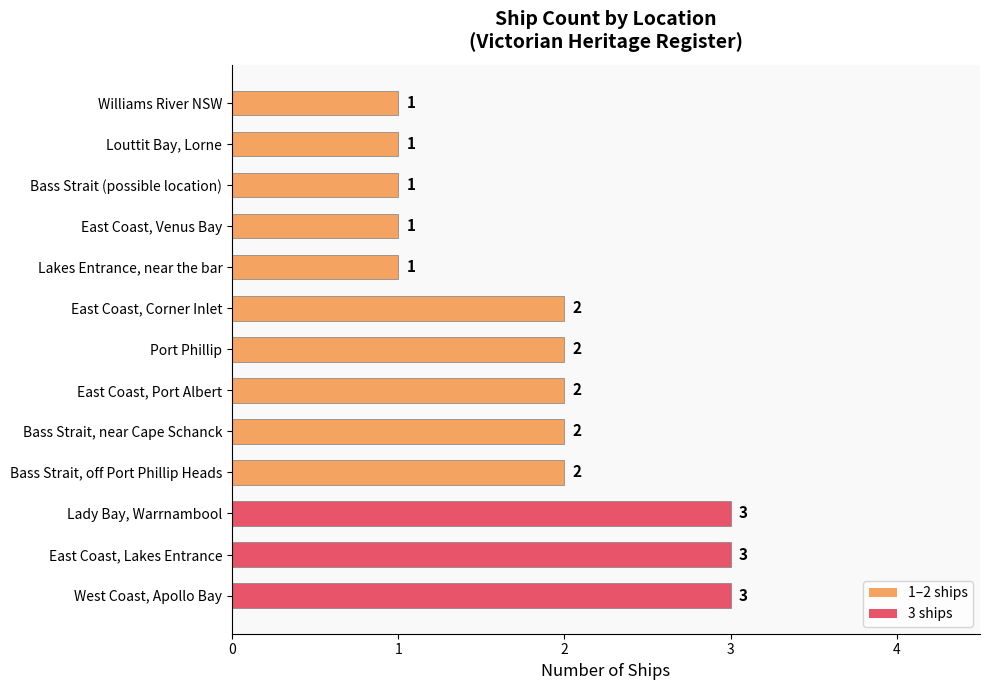

Count the values in the range 1 to 2.

10